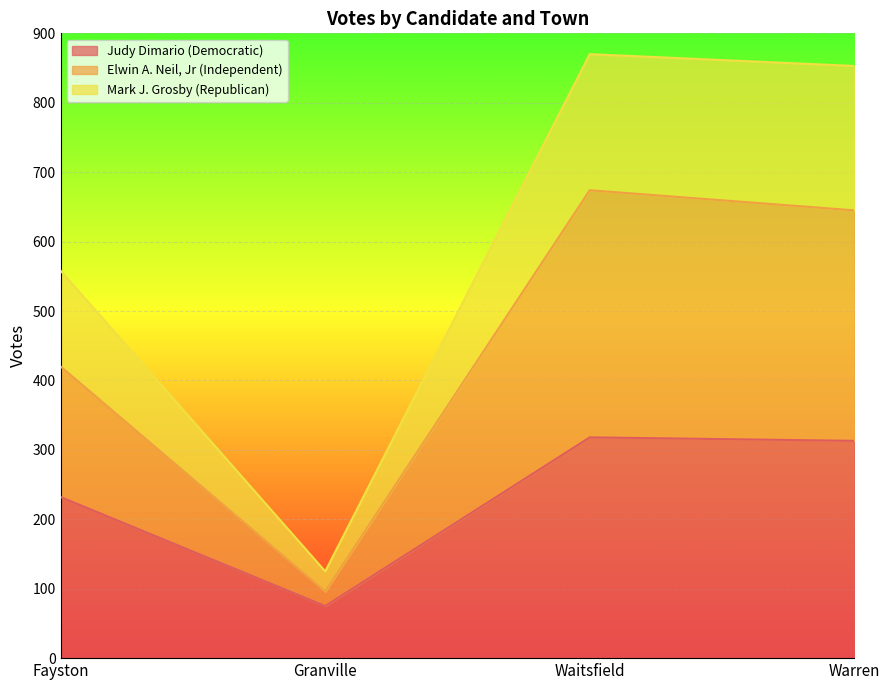

Does the chart display data point markers on the line(s)?

No